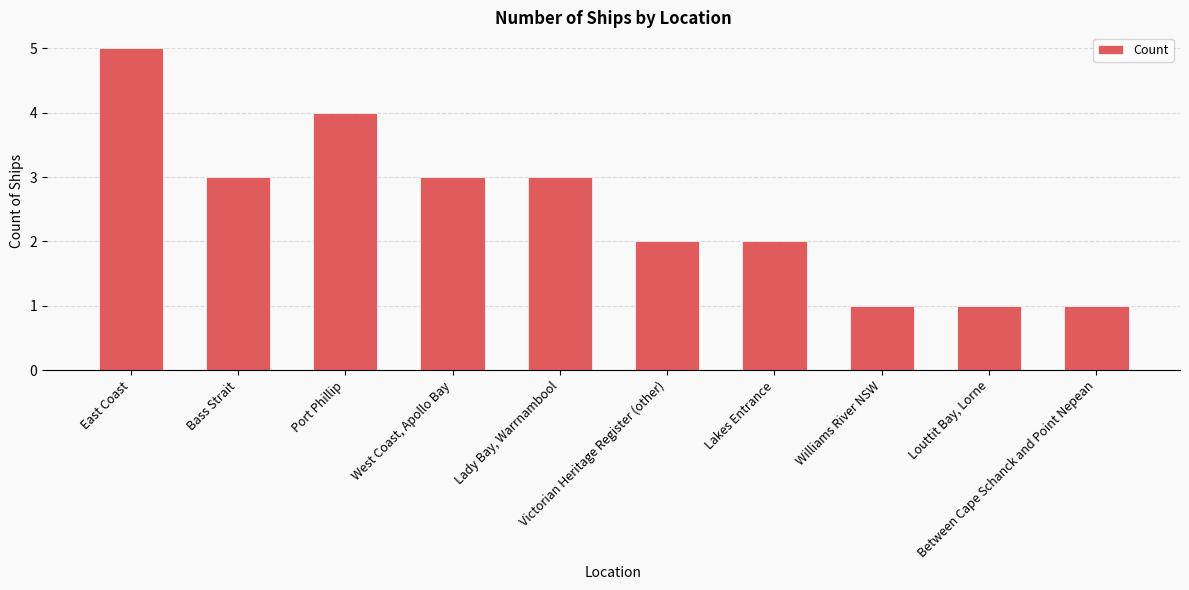

What is the sum of the values at West Coast, Apollo Bay and Lakes Entrance?

5